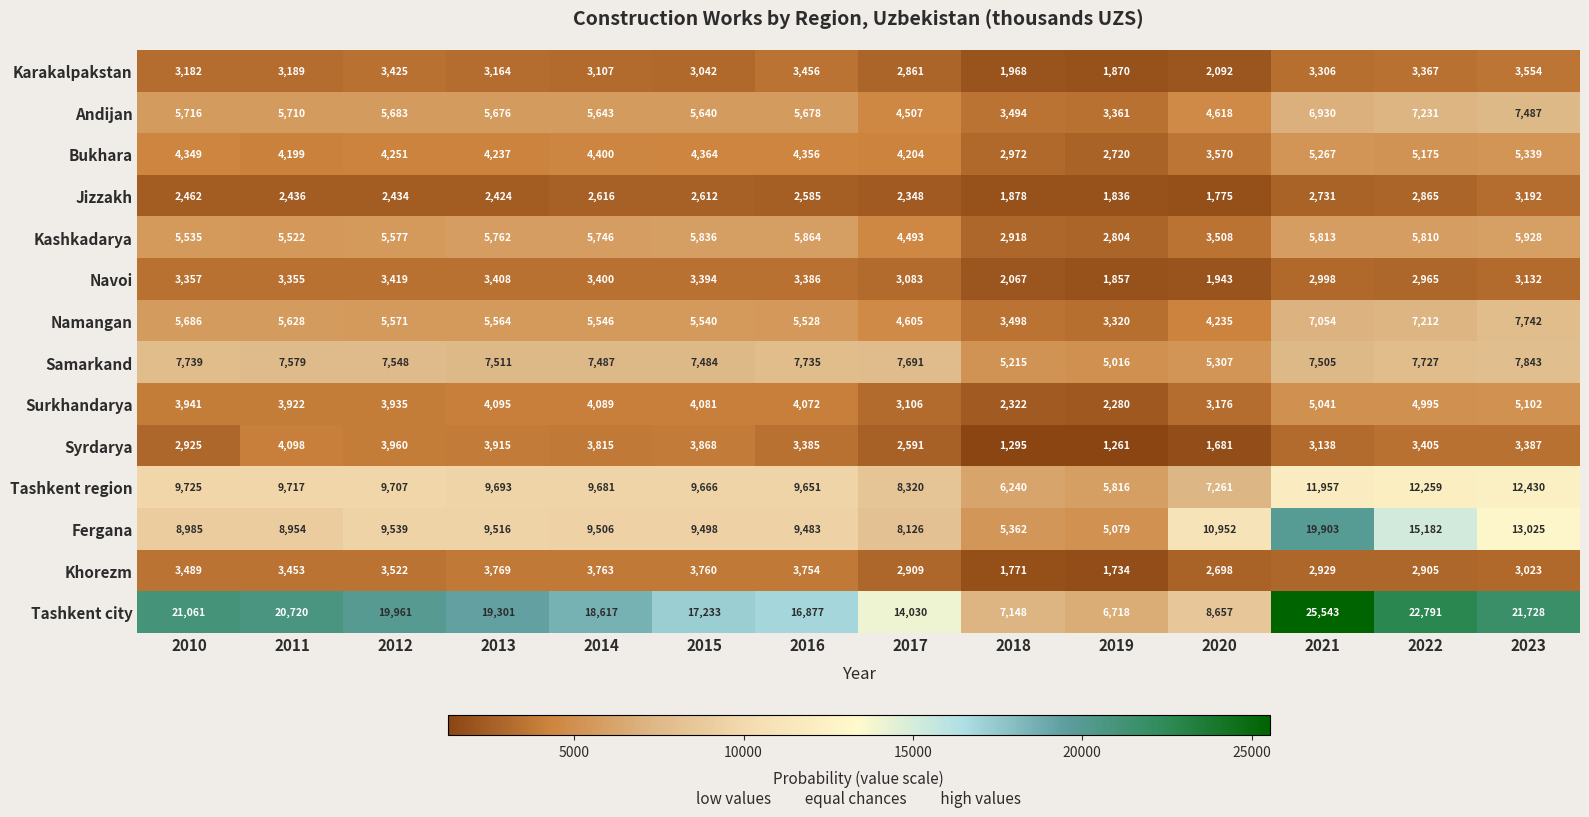

The value of Jizzakh at 2012 is 614. True or false?

False